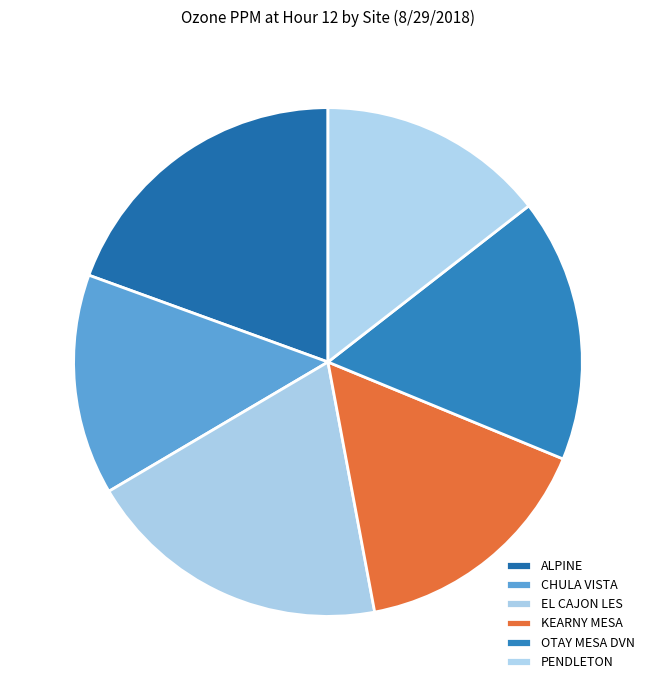

Is it true that PENDLETON is 6% of the pie?

False